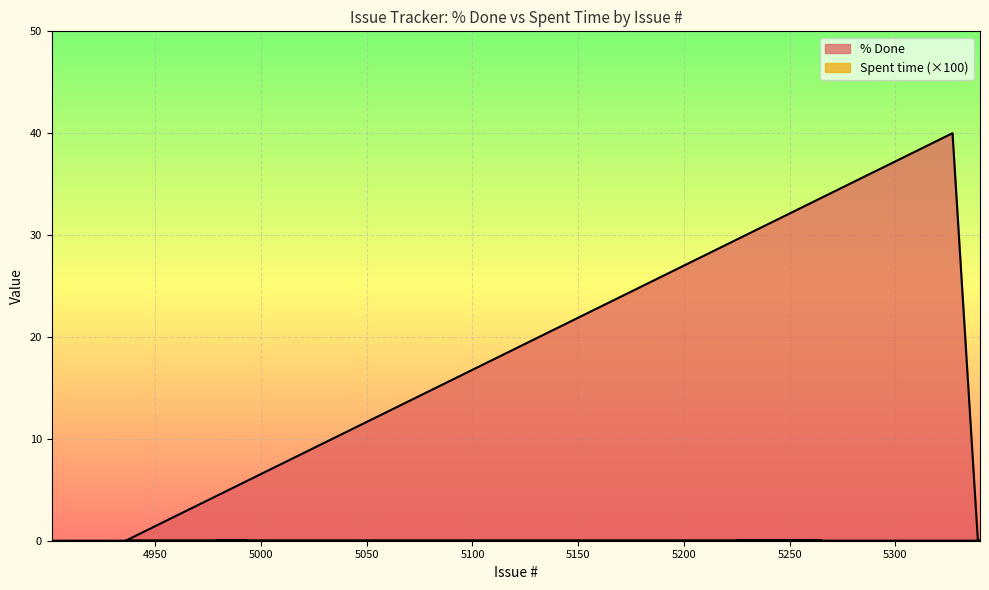

Which category has the highest value across all series?

5327